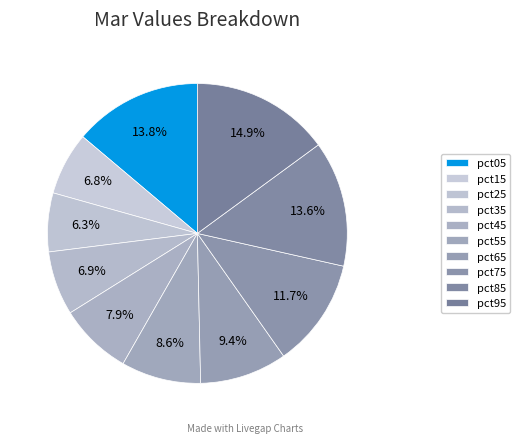

To the nearest percent, what portion does pct95 represent?

15%